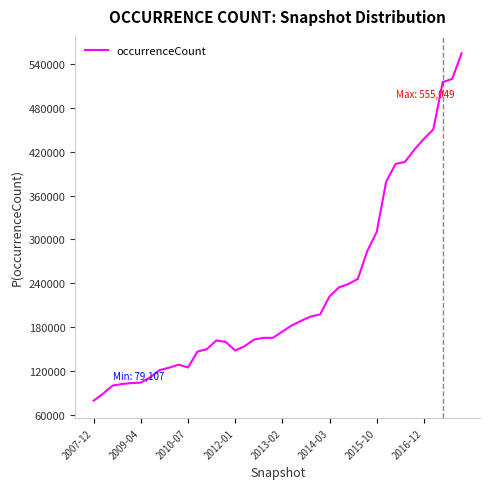

What is the sum of all values?

9159031